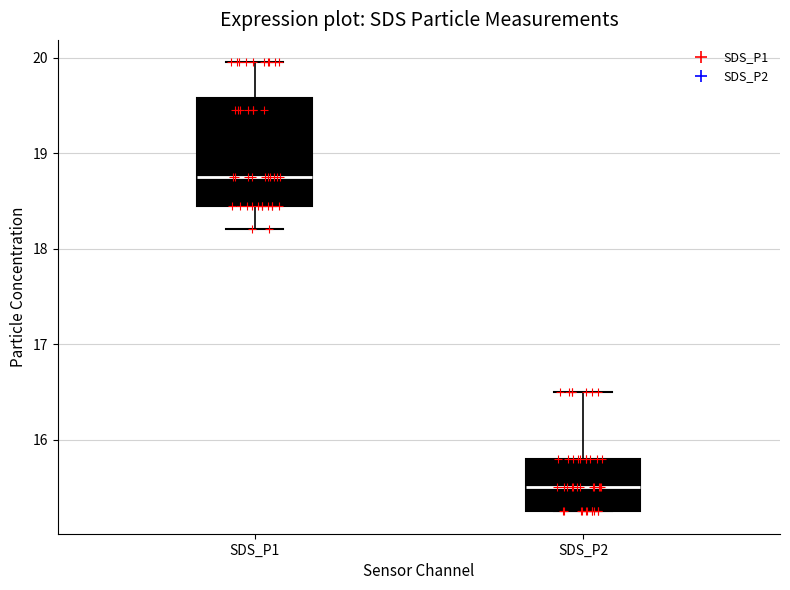

Which box has the lowest median line?

SDS_P2